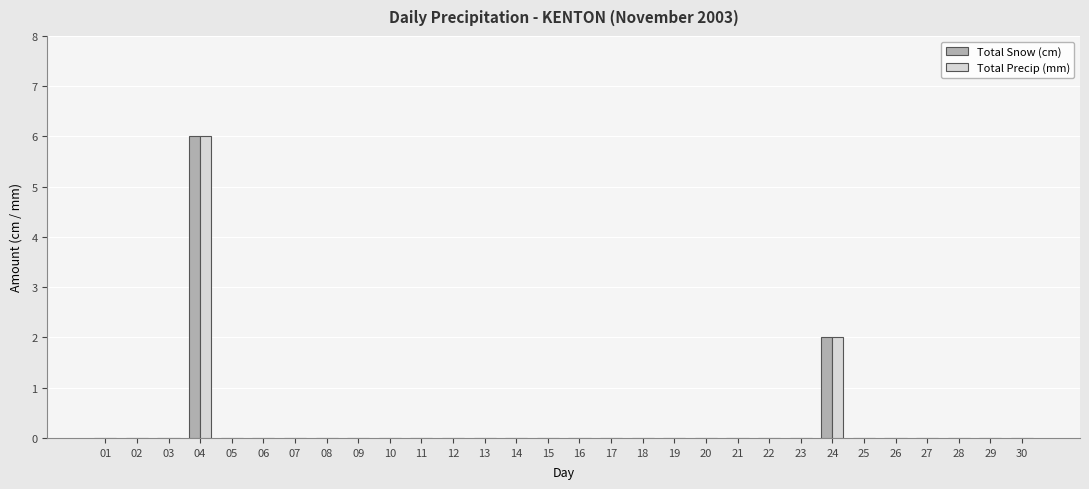

Reading left to right, extract all data points from this chart.

Total Snow (cm): 0	0	0	6	0	0	0	0	0	0	0	0	0	0	0	0	0	0	0	0	0	0	0	2	0	0	0	0	0	0
Total Precip (mm): 0	0	0	6	0	0	0	0	0	0	0	0	0	0	0	0	0	0	0	0	0	0	0	2	0	0	0	0	0	0